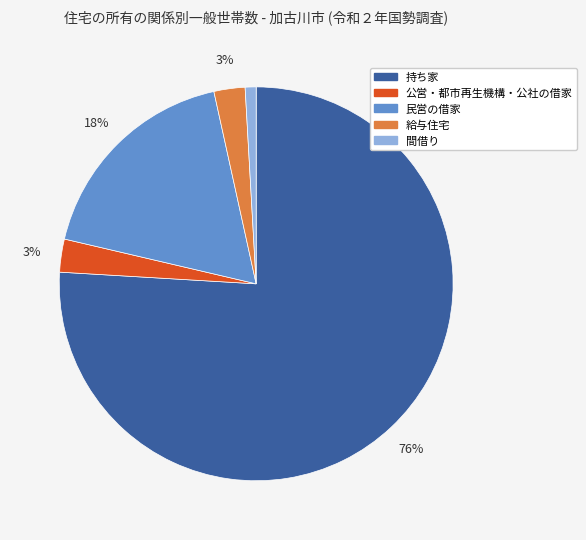

What is the smallest slice in the pie chart?

間借り